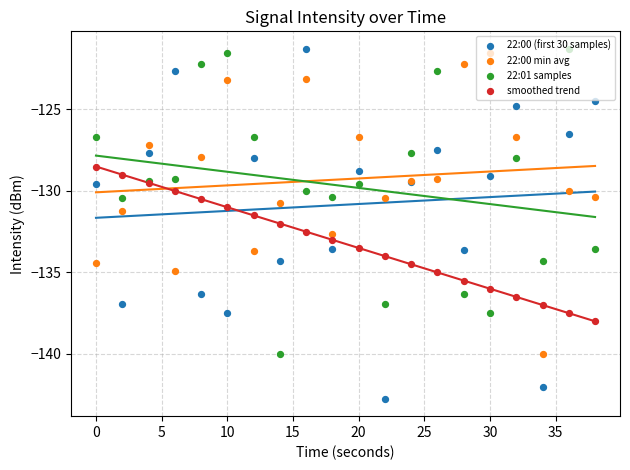

At how many categories does at least one series exceed -134?

19